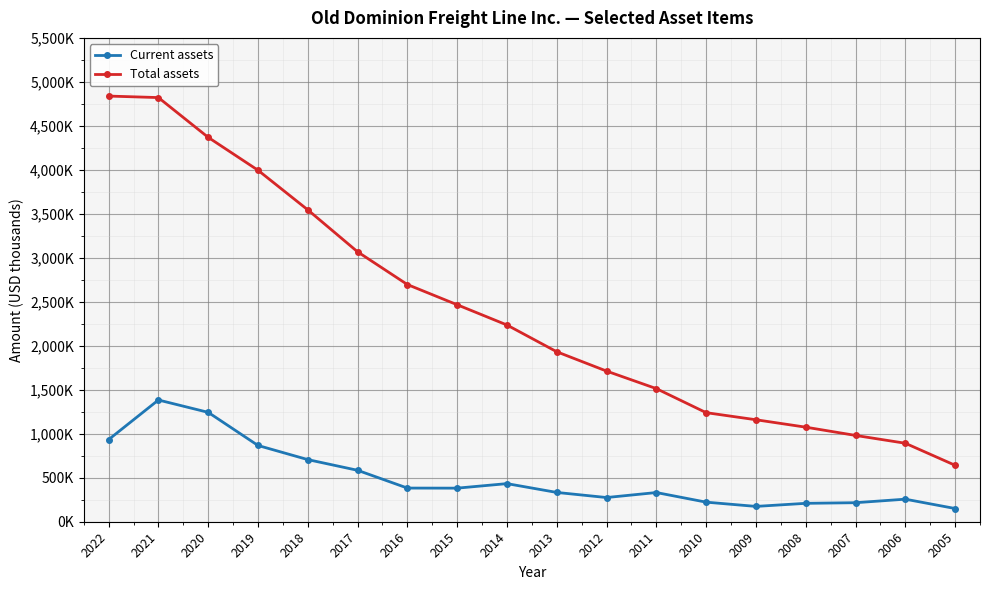

Is the value of Current assets at 2019 greater than the value of Total assets at 2021?

No